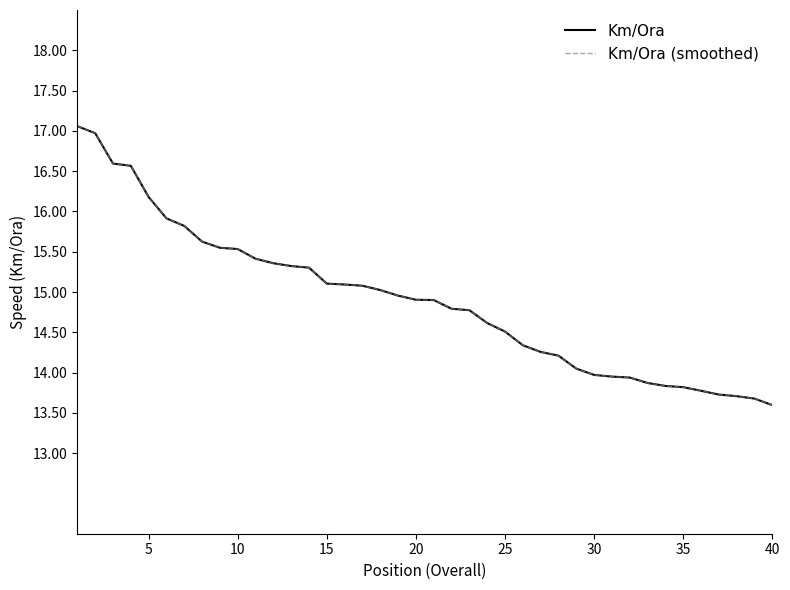

Does the chart have visible grid lines?

No